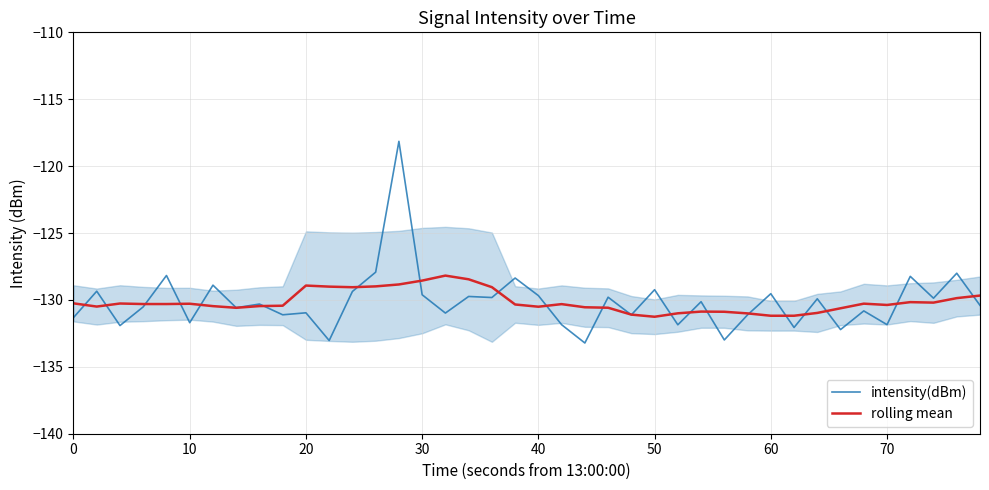

Is it true that rolling mean equals -130.4 at 70?

True